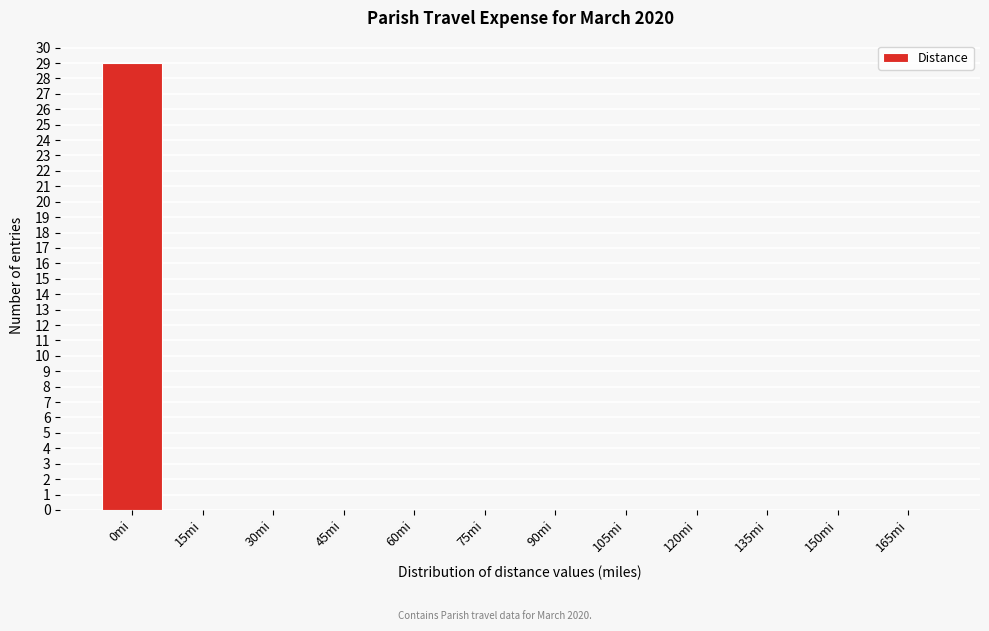

Reading left to right, what are all the values shown in this chart?

0mi=29	15mi=0	30mi=0	45mi=0	60mi=0	75mi=0	90mi=0	105mi=0	120mi=0	135mi=0	150mi=0	165mi=0